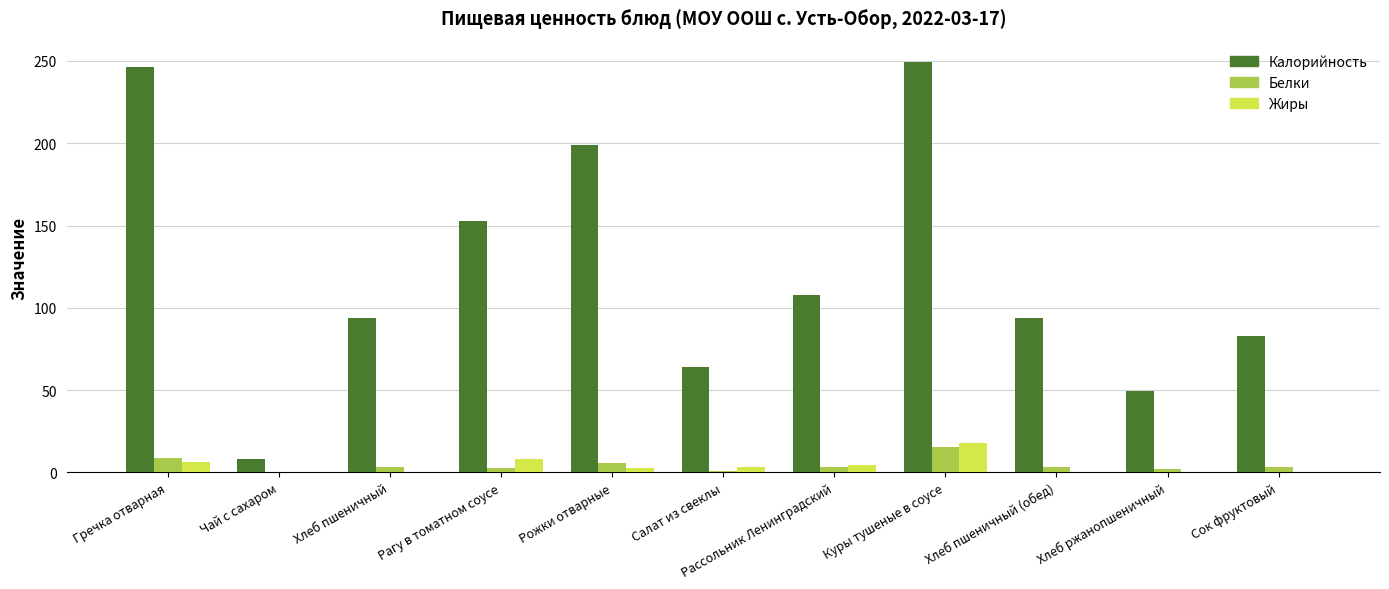

The Калорийность series shows 107.6 at Рассольник Ленинградский. True or false?

True